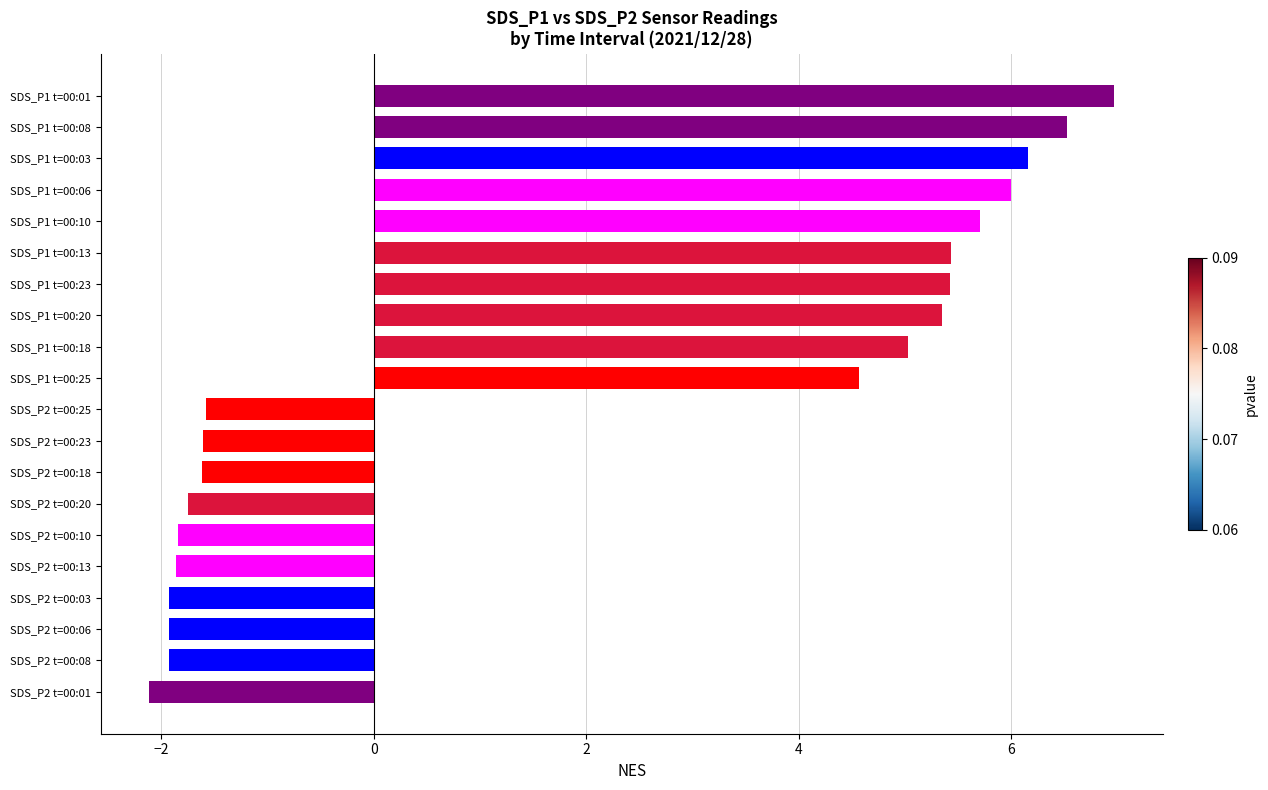

What is the difference between the maximum and minimum values?

9.1